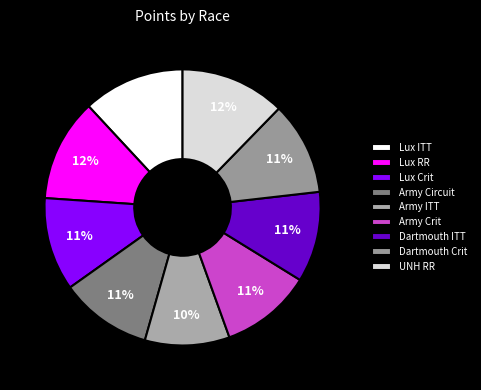

True or false: UNH RR accounts for 26% of the total.

False